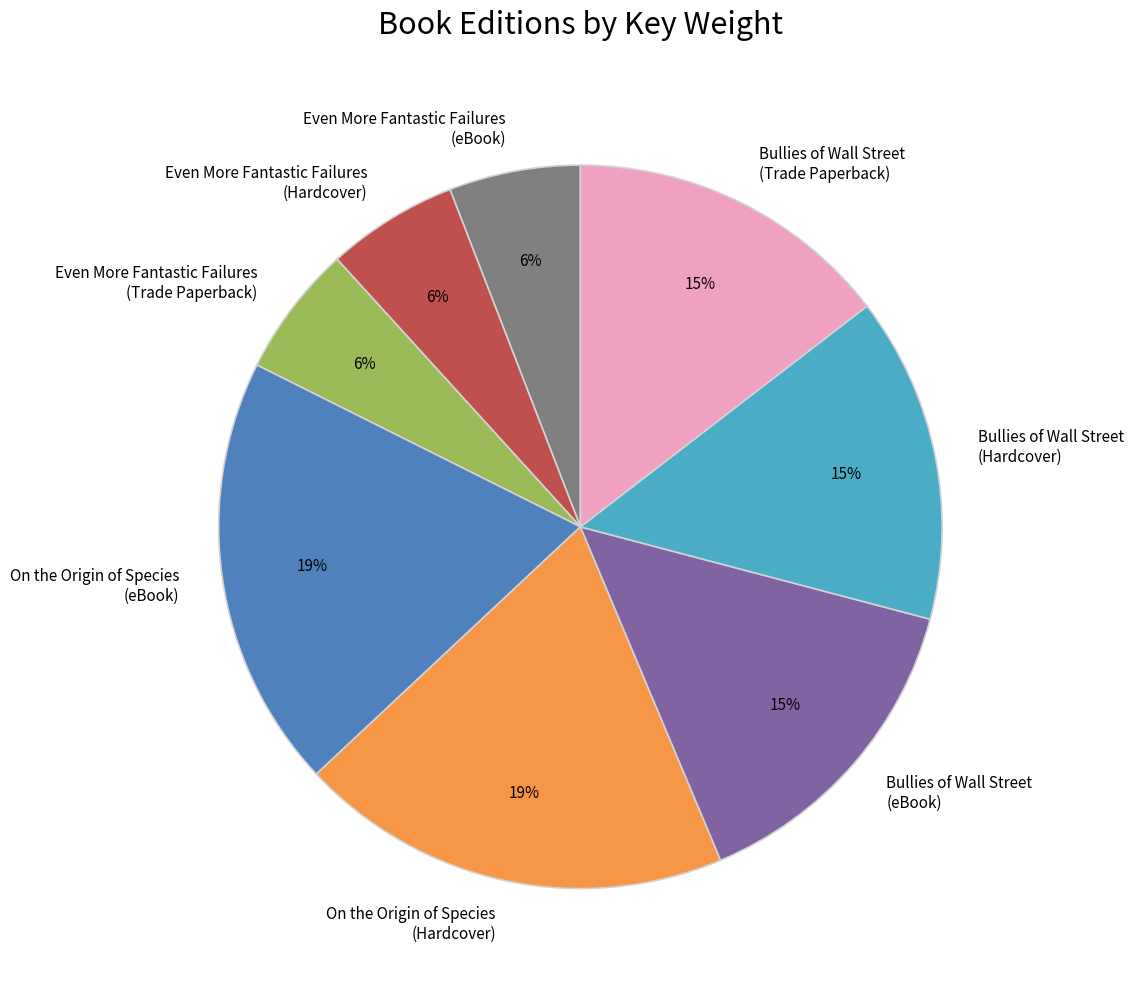

To the nearest percent, what is the difference between the largest and smallest slice percentages?

13%